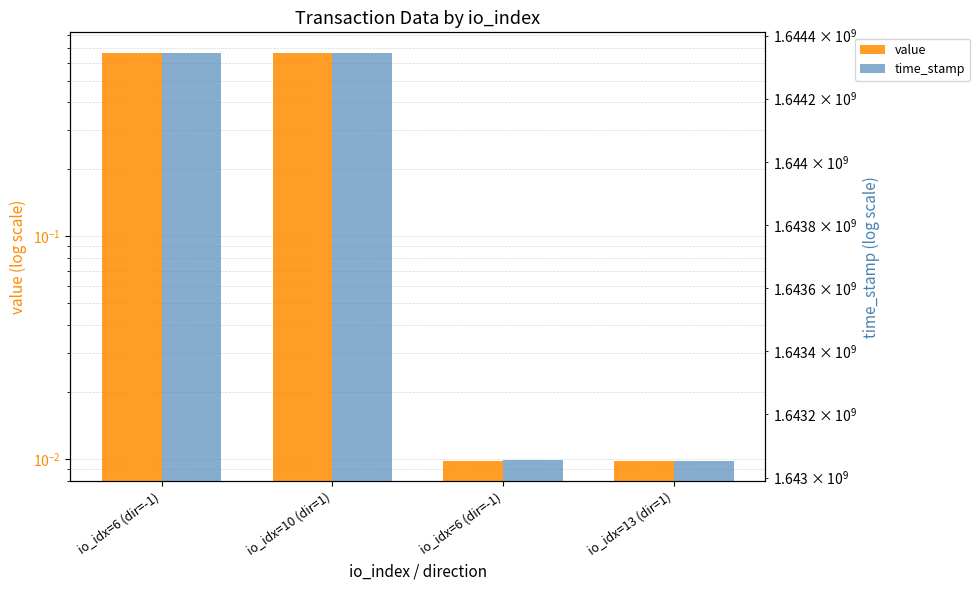

What is the difference between the maximum and minimum values in the value series?

0.7